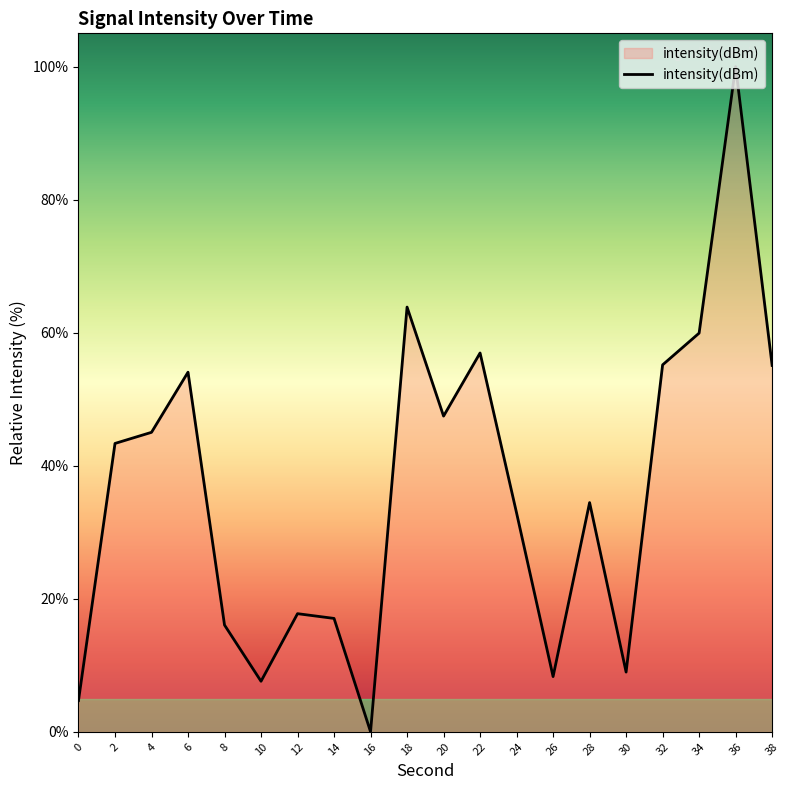

What is the difference between the values at 2 and 24?

10.5